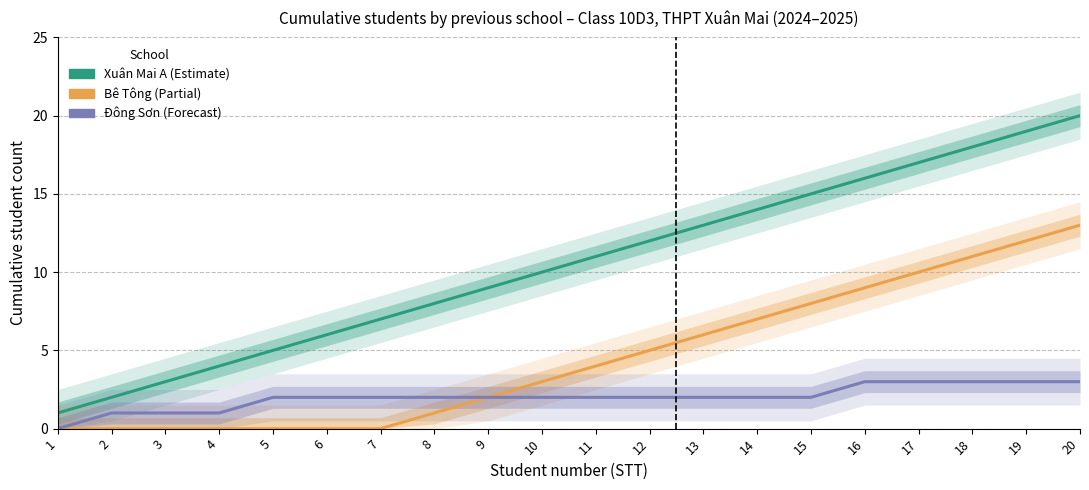

Reading right to left, list all the values displayed in this chart.

Xuân Mai A: 20=20	19=19	18=18	17=17	16=16	15=15	14=14	13=13	12=12	11=11	10=10	9=9	8=8	7=7	6=6	5=5	4=4	3=3	2=2	1=1
Bê Tông: 20=13	19=12	18=11	17=10	16=9	15=8	14=7	13=6	12=5	11=4	10=3	9=2	8=1	7=0	6=0	5=0	4=0	3=0	2=0	1=0
Đông Sơn: 20=3	19=3	18=3	17=3	16=3	15=2	14=2	13=2	12=2	11=2	10=2	9=2	8=2	7=2	6=2	5=2	4=1	3=1	2=1	1=0